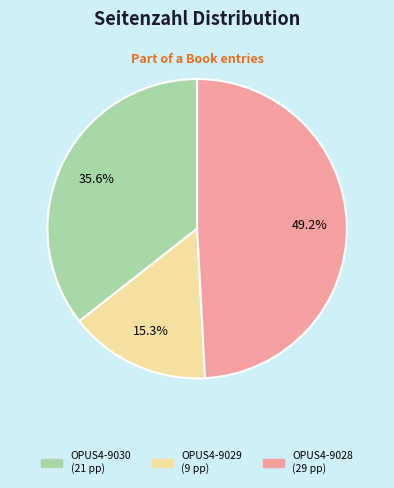

Is there any slice that represents more than half of the pie?

No